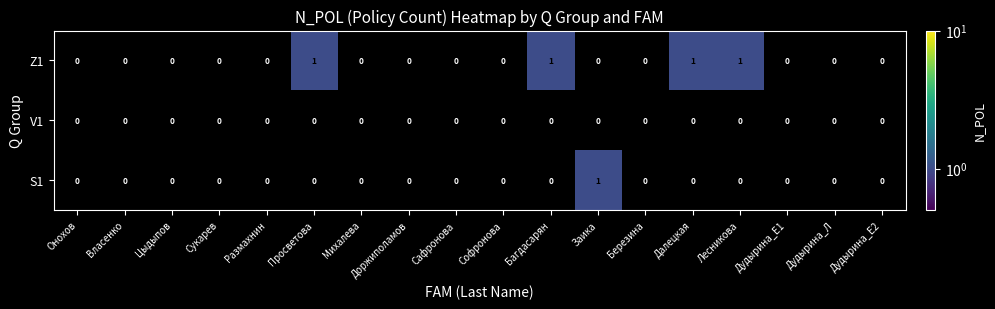

How many Z1 values are between 0 and 1?

18